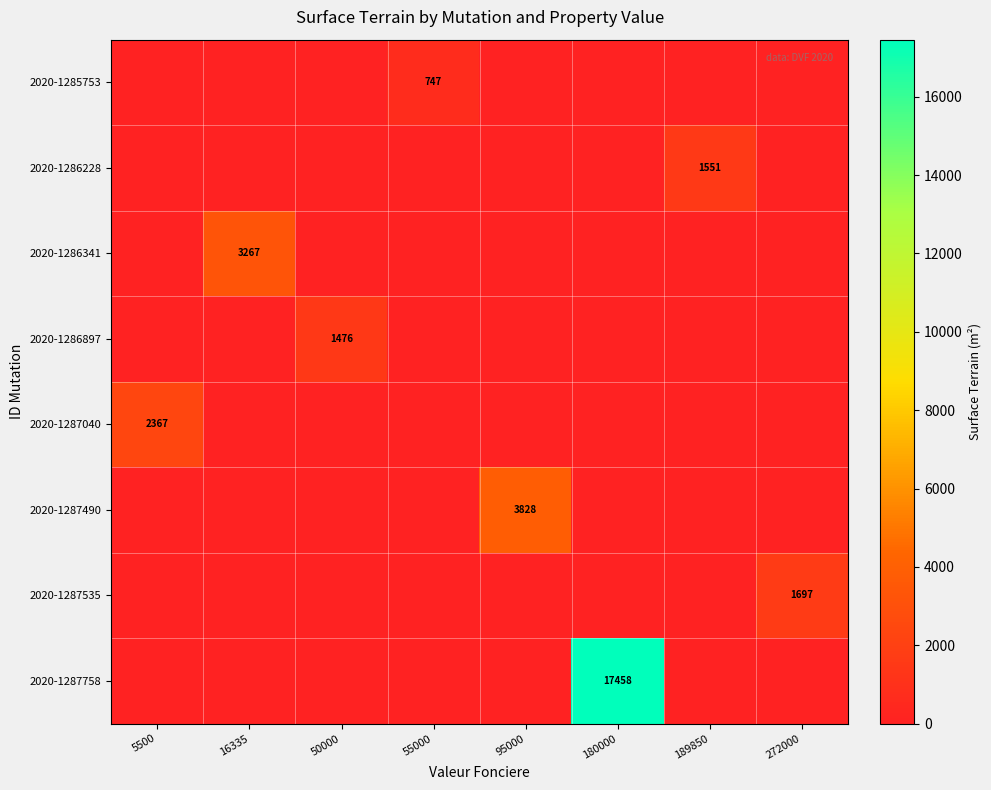

True or false: 2020-1287758 has a value of 0 at 272000.

True